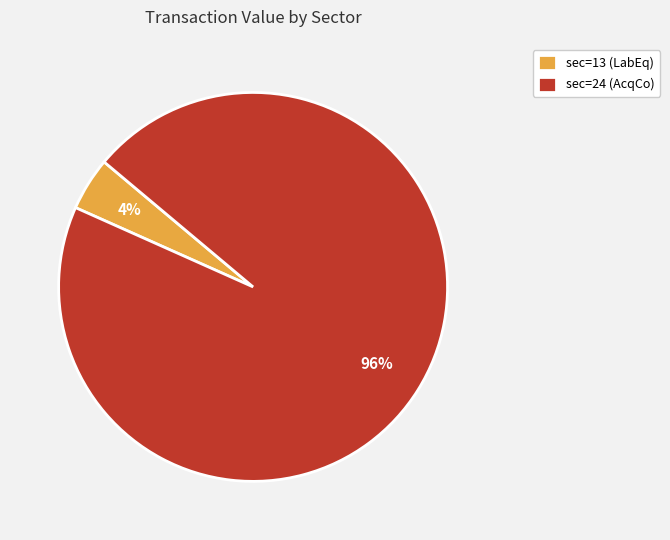

Count the number of slices in the pie.

2